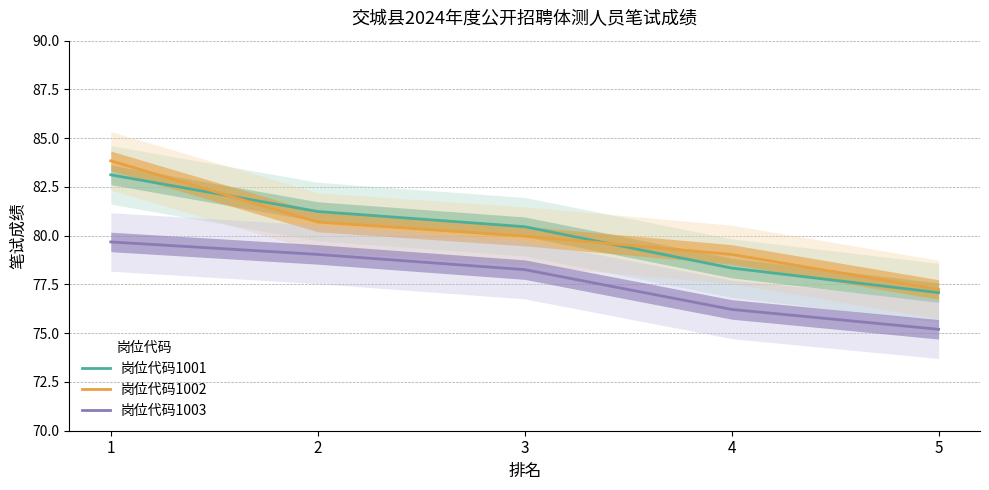

What are all the series names shown in the legend?

岗位代码1001, 岗位代码1002, 岗位代码1003